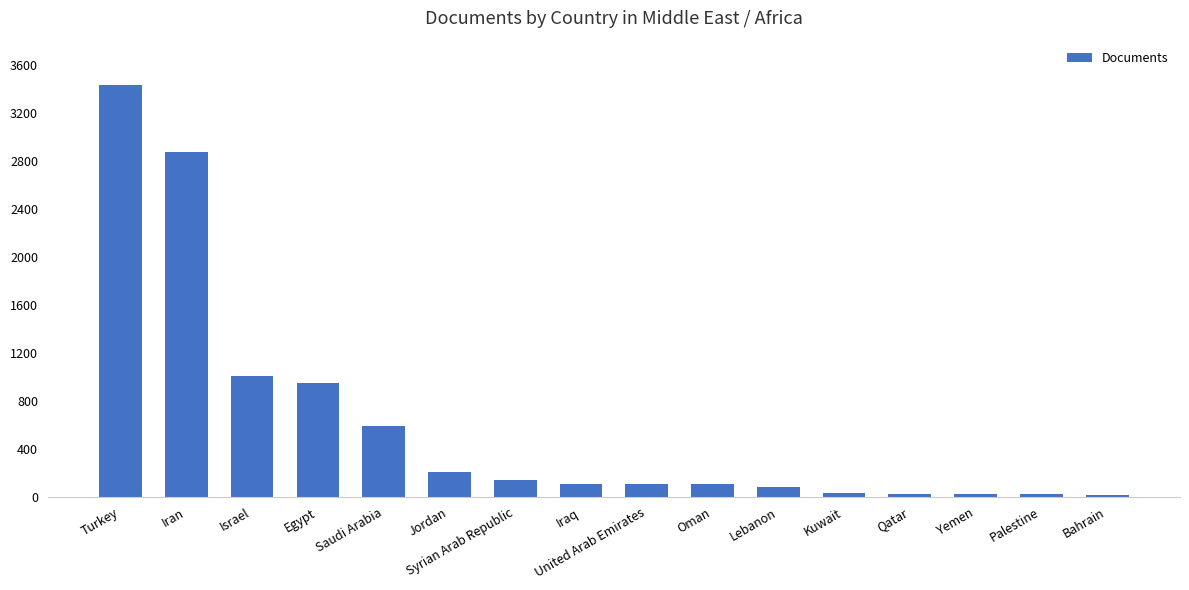

The chart shows a value of 221 at Egypt. True or false?

False